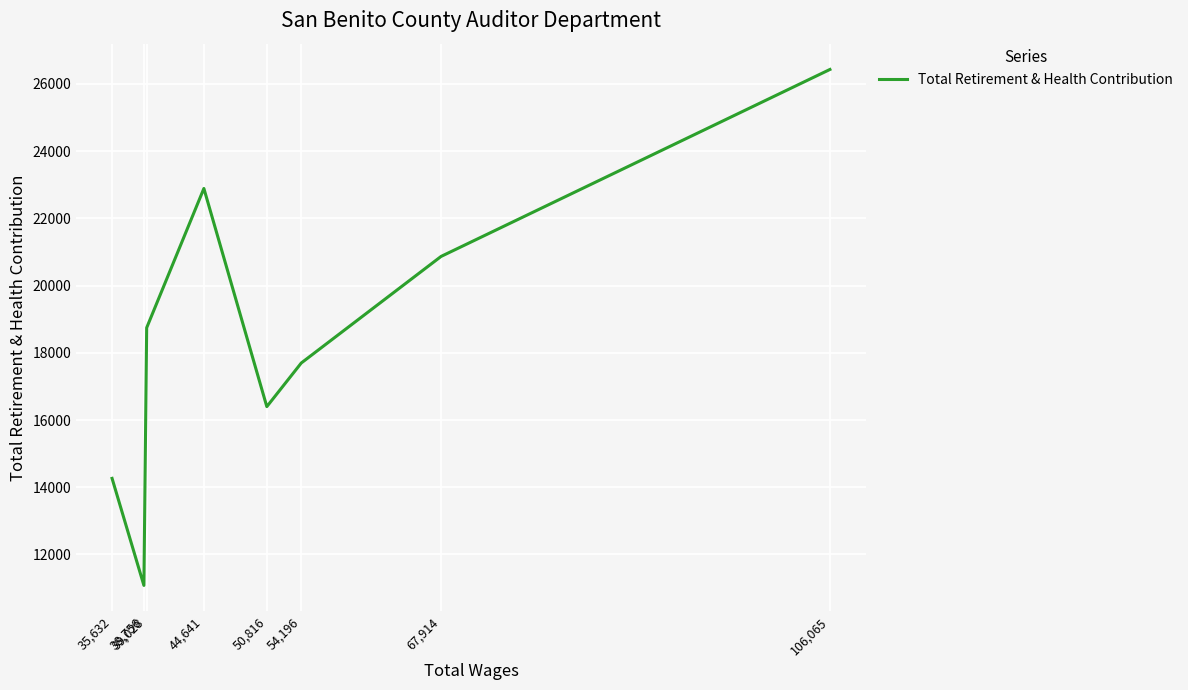

What is the label of the 5th point from the left?

44,641